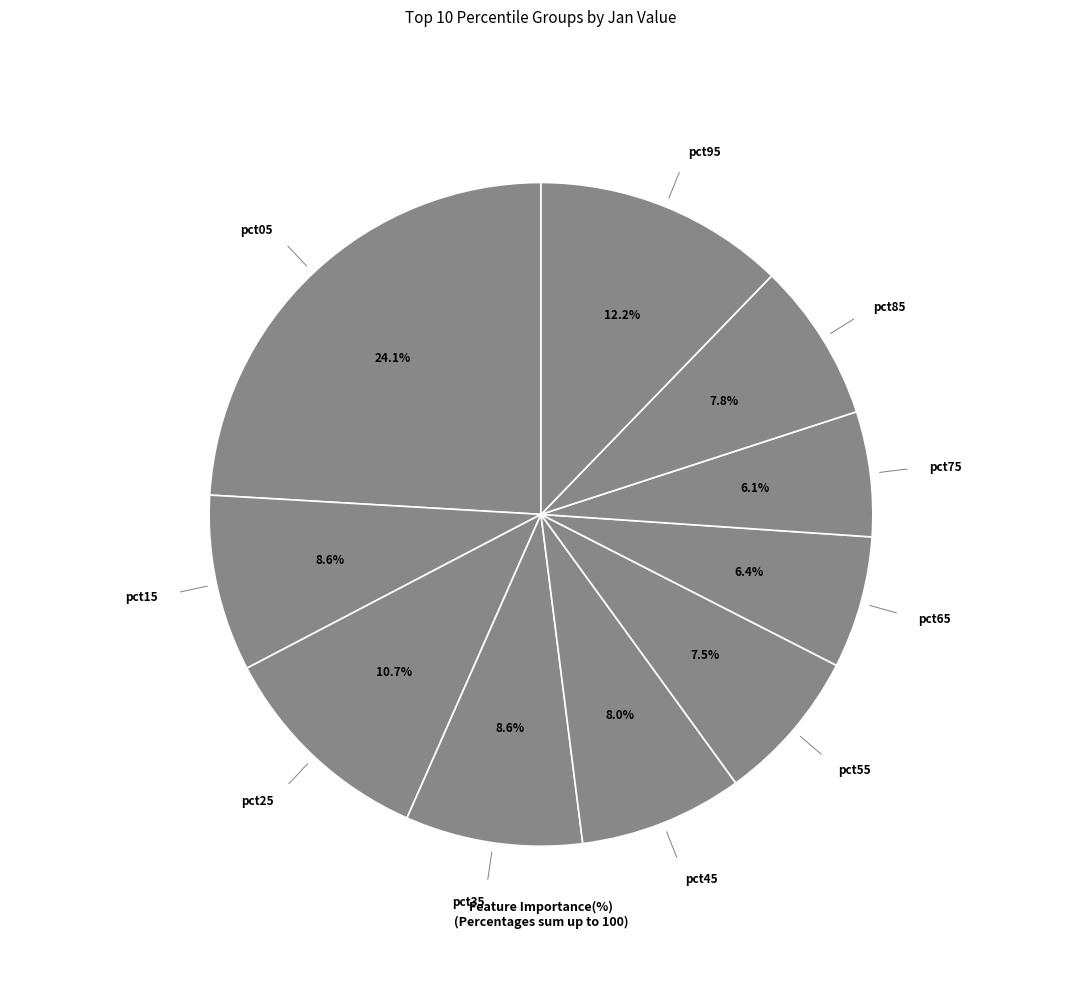

How many segments does this pie chart have?

10